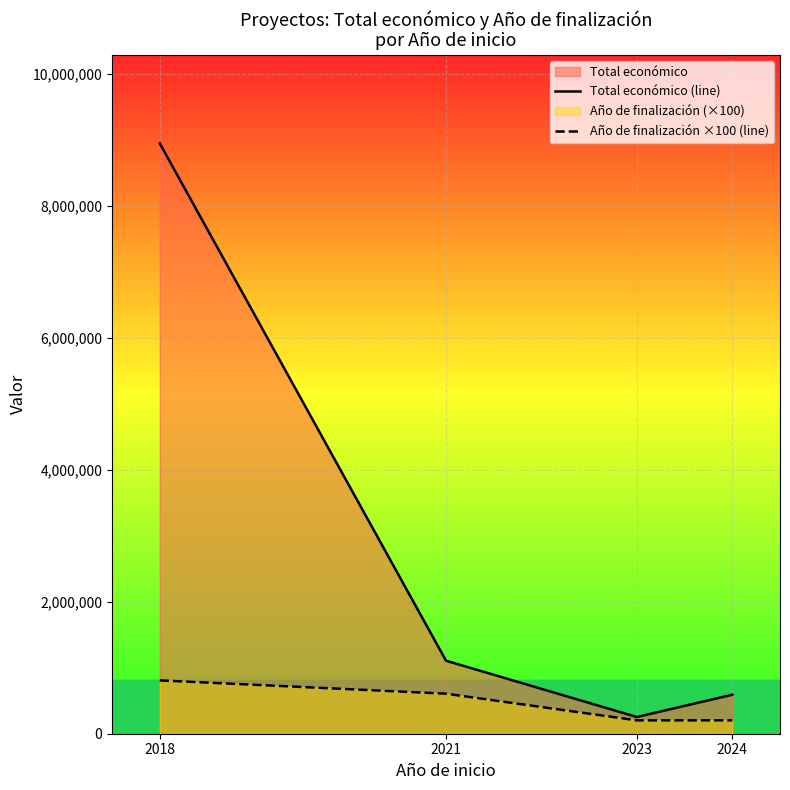

Reading right to left, list all the values displayed in this chart.

Total económico (line): 2024=590712	2023=253281	2021=1106589	2018=8948412
Año de finalización ×100 (line): 2024=202700	2023=202500	2021=606900	2018=808400